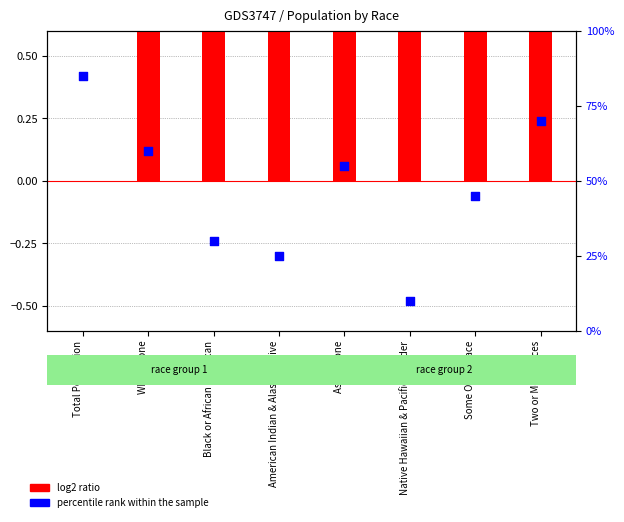

Which series reaches the minimum Y coordinate?

log2 ratio